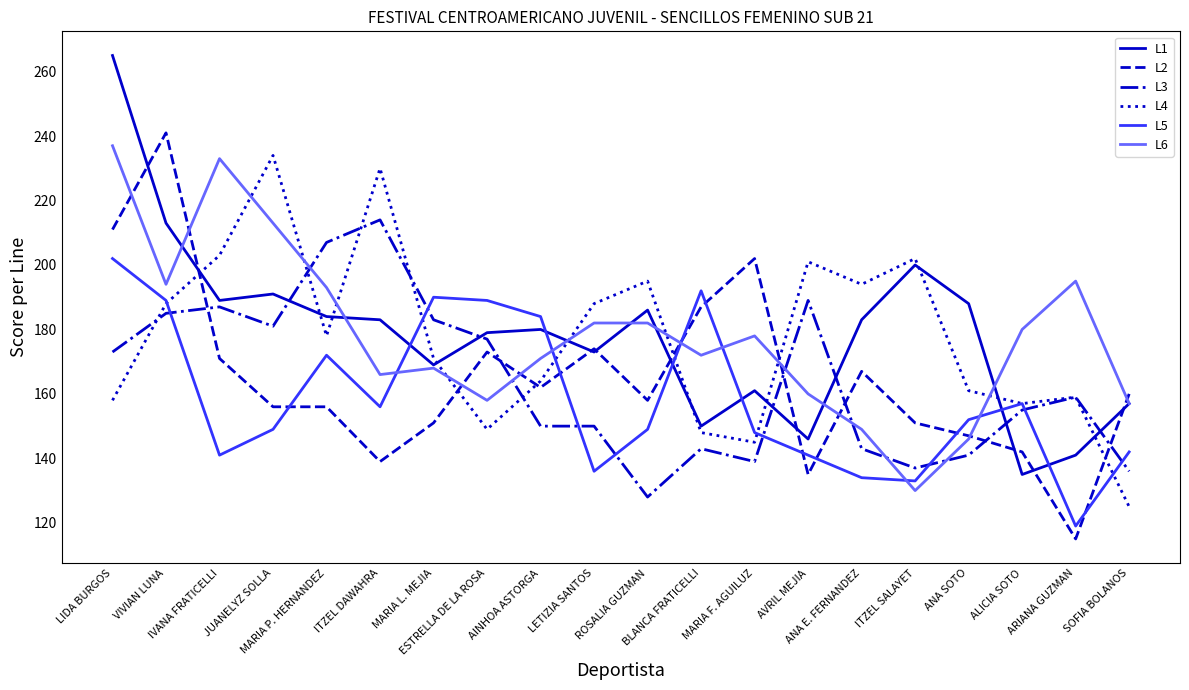

At MARIA F. AGUILUZ, list the series in order from largest to smallest.

L2, L6, L1, L5, L4, L3